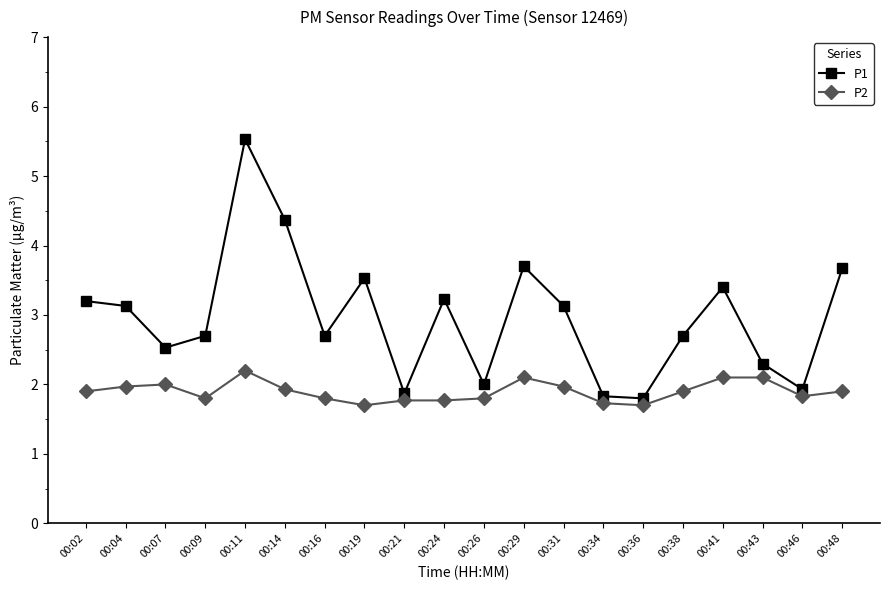

Does the chart display data point markers on the line(s)?

Yes